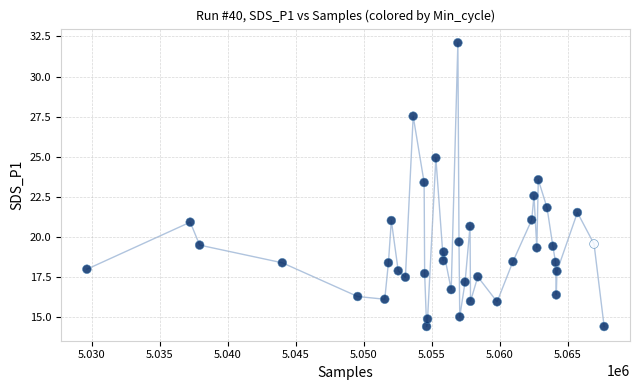

What is the range of Y values (max minus min)?

17.7